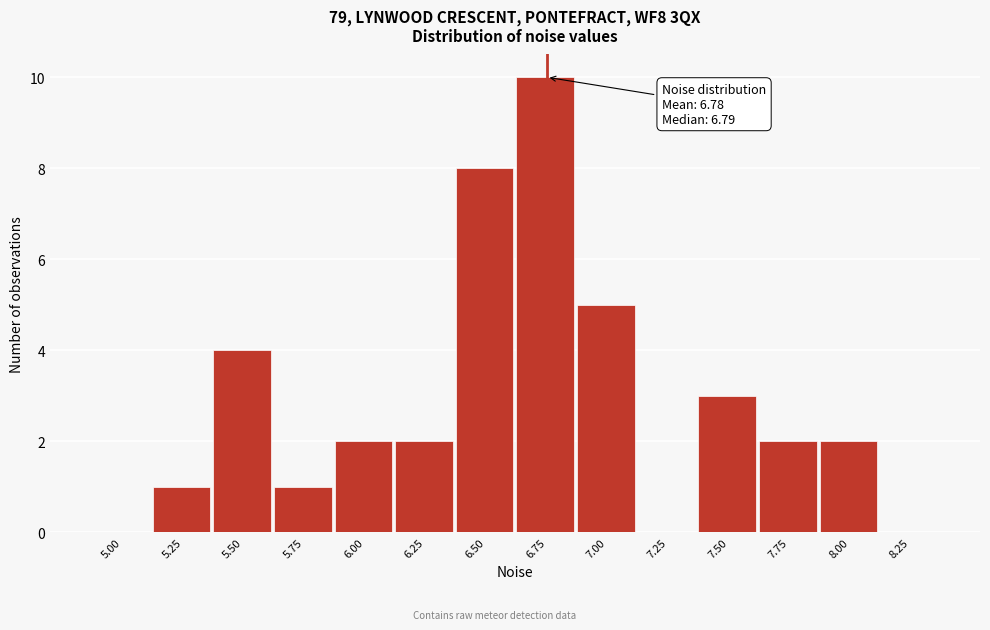

Reading left to right, what are all the values shown in this chart?

5.00=0	5.25=1	5.50=4	5.75=1	6.00=2	6.25=2	6.50=8	6.75=10	7.00=5	7.25=0	7.50=3	7.75=2	8.00=2	8.25=0